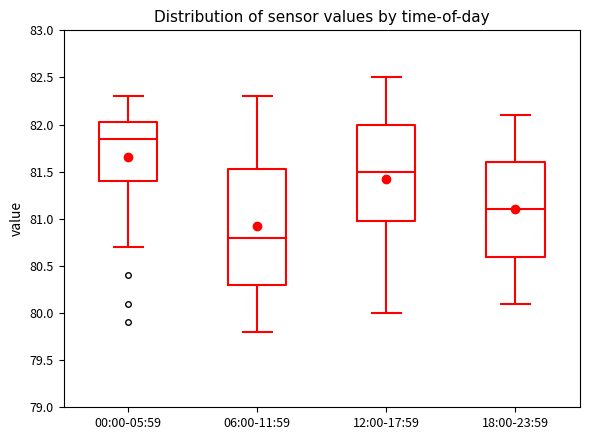

Reading left to right, read every box against the y-axis: the position of its median line, the range the box covers, and the ends of its whiskers. The values are not printed on the chart, so give them approximately, as read against the axis.

00:00-05:59: median 81.85, box 81.40 to 82.05, whiskers 80.70 to 82.30
06:00-11:59: median 80.80, box 80.30 to 81.55, whiskers 79.80 to 82.30
12:00-17:59: median 81.50, box 81.00 to 82.00, whiskers 80.00 to 82.50
18:00-23:59: median 81.10, box 80.60 to 81.60, whiskers 80.10 to 82.10